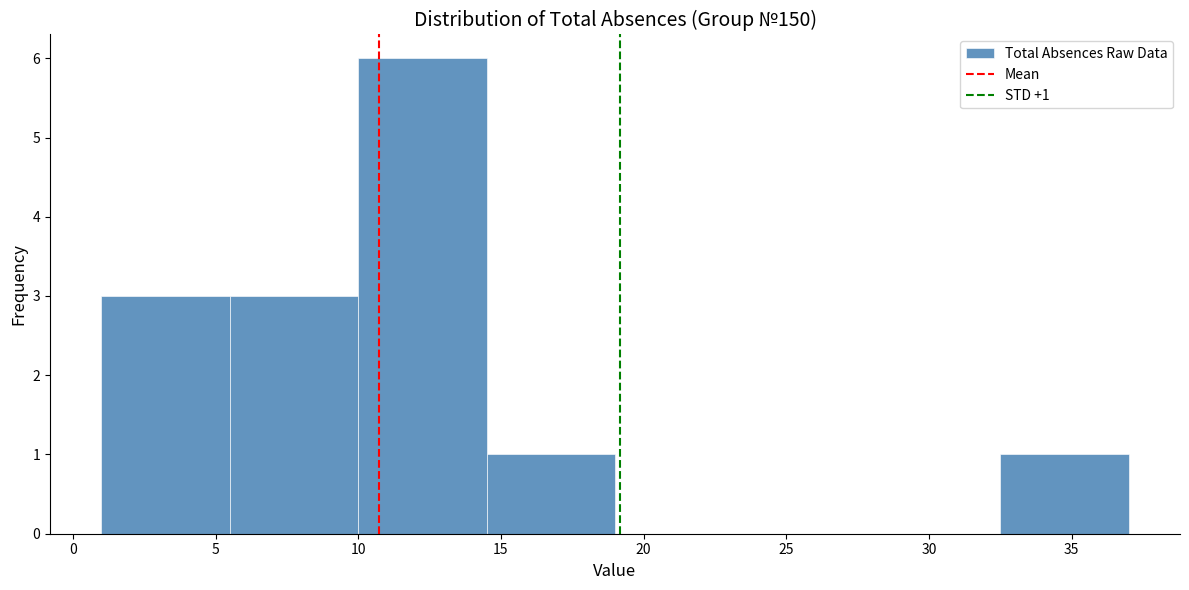

Which range on the x-axis has the tallest bar?

10.0 to 14.5